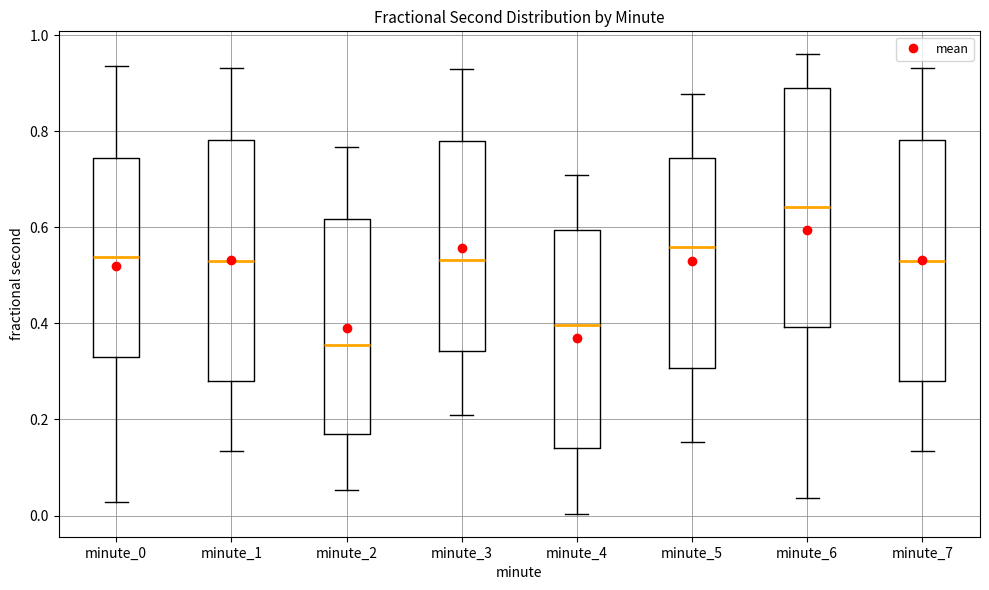

Reading left to right, read every box against the y-axis: the position of its median line, the range the box covers, and the ends of its whiskers. The values are not printed on the chart, so give them approximately, as read against the axis.

minute_0: median 0.54, box 0.34 to 0.74, whiskers 0.02 to 0.94
minute_1: median 0.54, box 0.28 to 0.78, whiskers 0.14 to 0.94
minute_2: median 0.36, box 0.18 to 0.62, whiskers 0.06 to 0.76
minute_3: median 0.54, box 0.34 to 0.78, whiskers 0.20 to 0.92
minute_4: median 0.40, box 0.14 to 0.60, whiskers 0.00 to 0.70
minute_5: median 0.56, box 0.30 to 0.74, whiskers 0.16 to 0.88
minute_6: median 0.64, box 0.40 to 0.90, whiskers 0.04 to 0.96
minute_7: median 0.54, box 0.28 to 0.78, whiskers 0.14 to 0.94